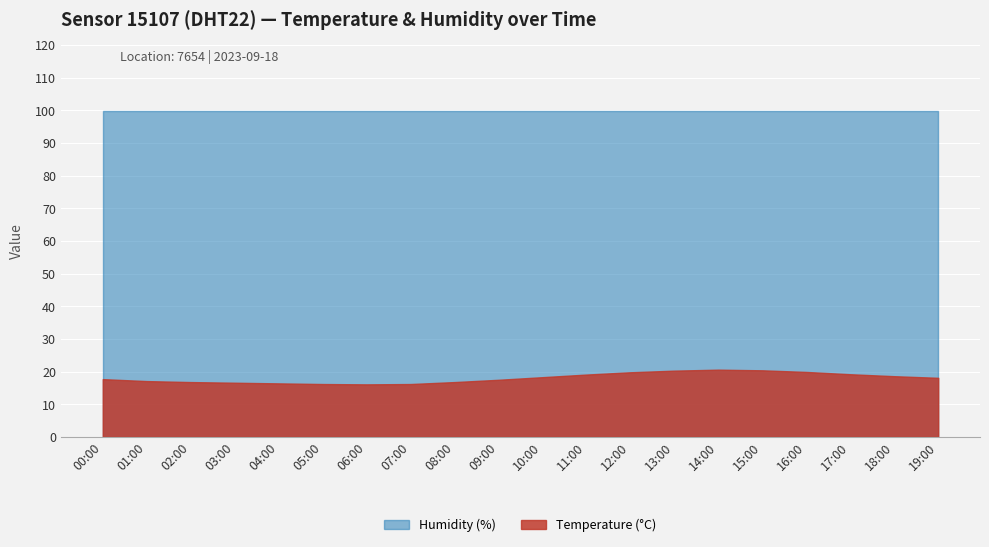

Which label corresponds to the smallest value in the chart?

06:00